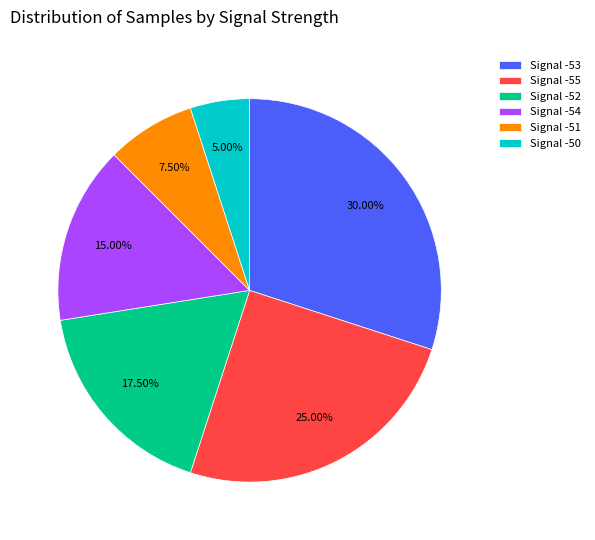

Which slice is the largest?

Signal -53